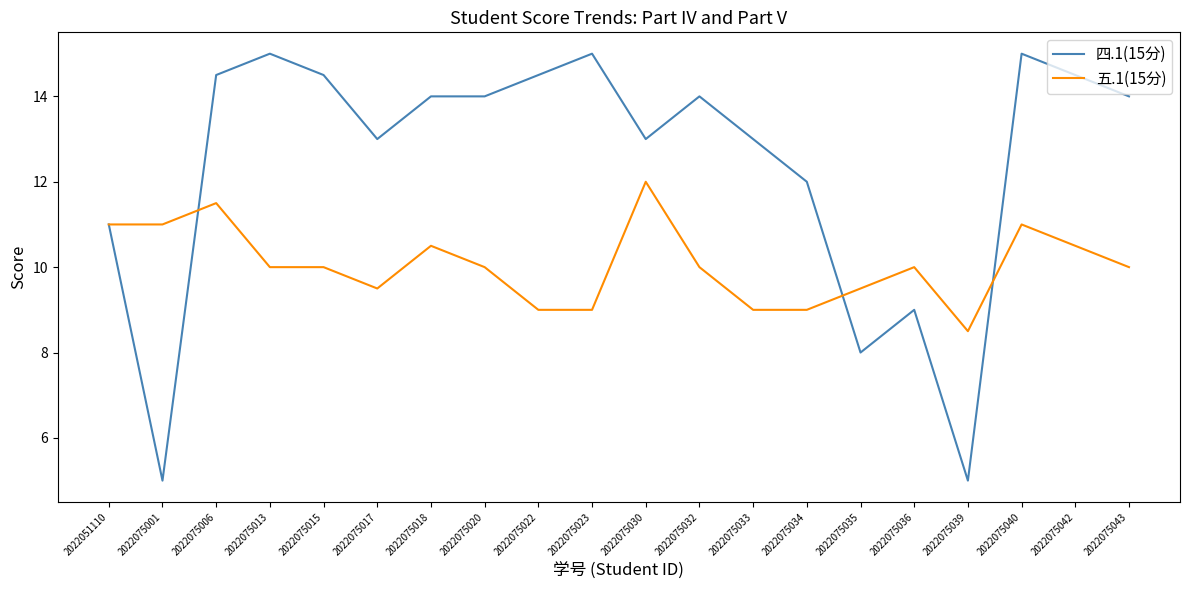

True or false: 四.1(15分) has a value of 19.1 at 2022051110.

False